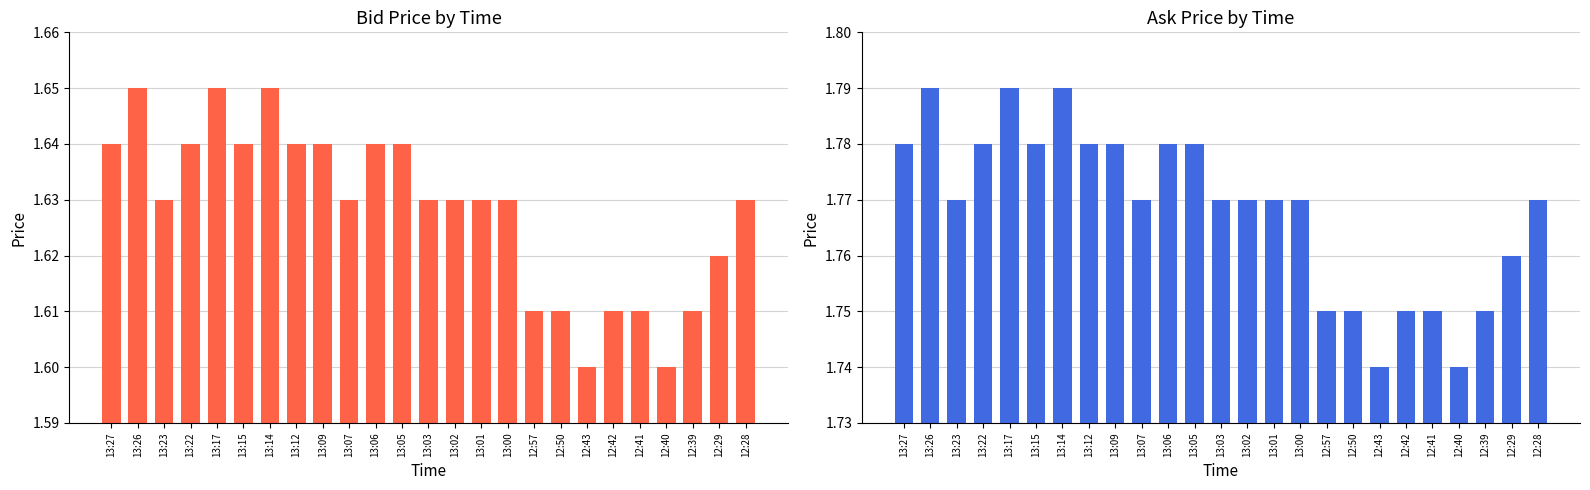

What are all the series names shown in the legend?

Bid, Ask